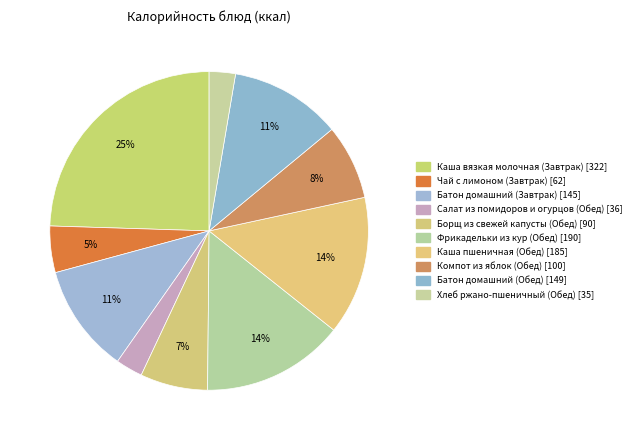

Count the number of slices in the pie.

10